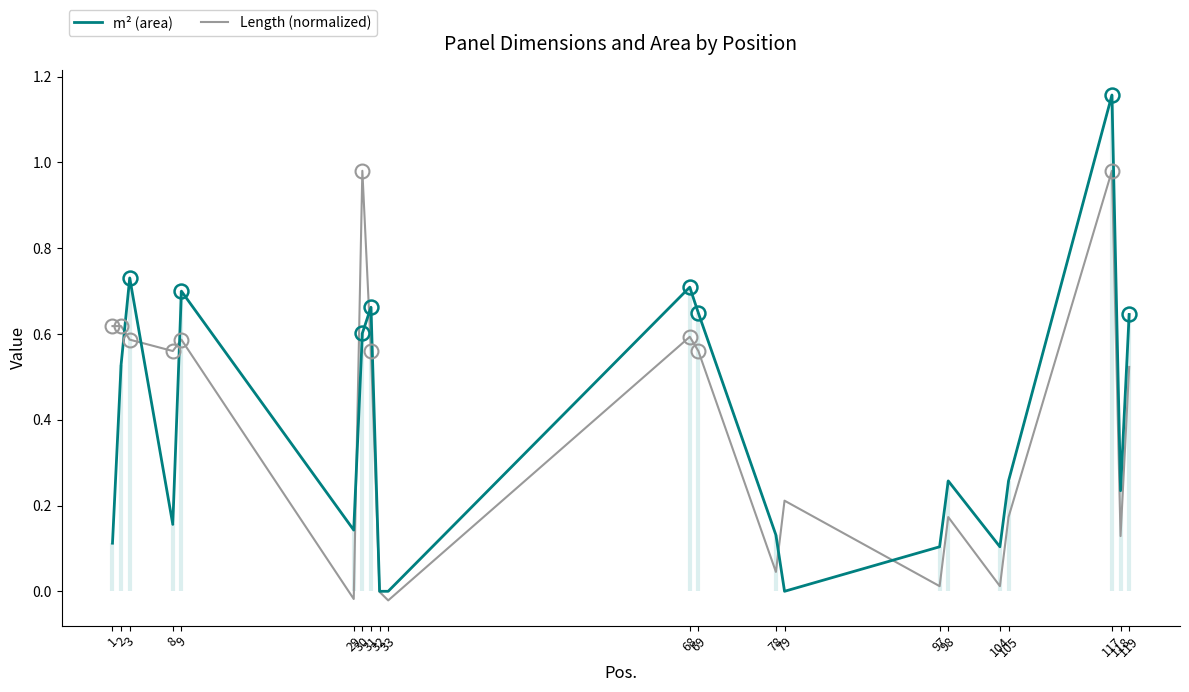

What is the sum of all Length (normalized) values?

7.9